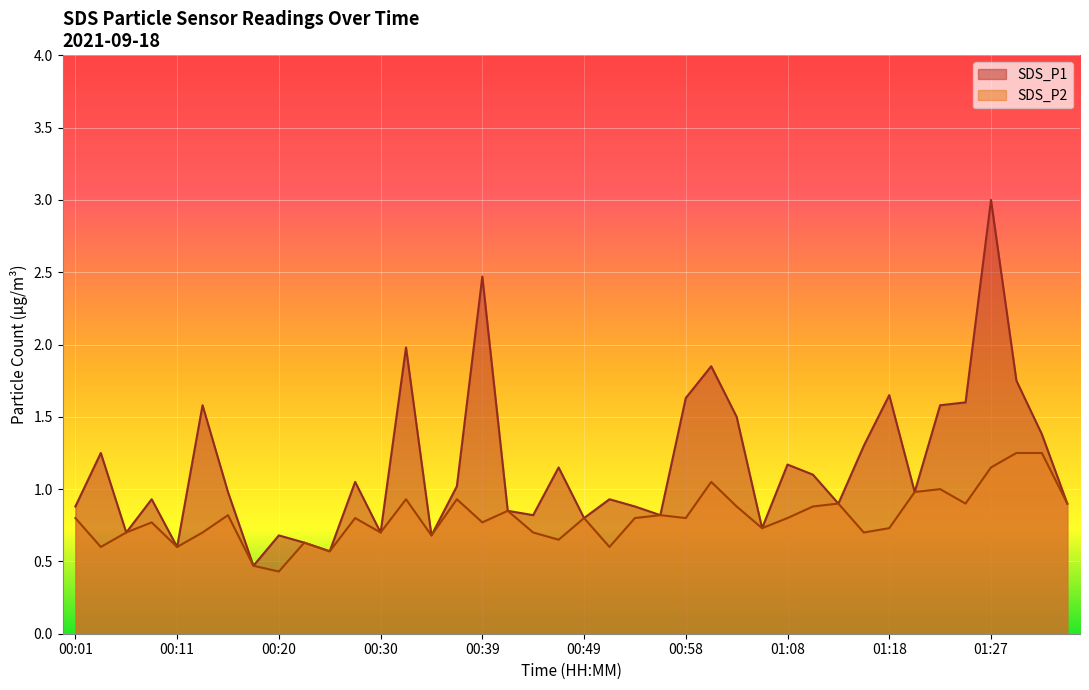

Reading left to right, transcribe all the data shown in this chart.

SDS_P1: 0.9	1.2	0.7	0.9	0.6	1.6	1.0	0.5	0.7	0.6	0.6	1.1	0.7	2.0	0.7	1.0	2.5	0.8	0.8	1.1	0.8	0.9	0.9	0.8	1.6	1.9	1.5	0.7	1.2	1.1	0.9	1.3	1.6	1.0	1.6	1.6	3.0	1.8	1.4	0.9
SDS_P2: 0.8	0.6	0.7	0.8	0.6	0.7	0.8	0.5	0.4	0.6	0.6	0.8	0.7	0.9	0.7	0.9	0.8	0.8	0.7	0.7	0.8	0.6	0.8	0.8	0.8	1.1	0.9	0.7	0.8	0.9	0.9	0.7	0.7	1.0	1.0	0.9	1.1	1.2	1.2	0.9